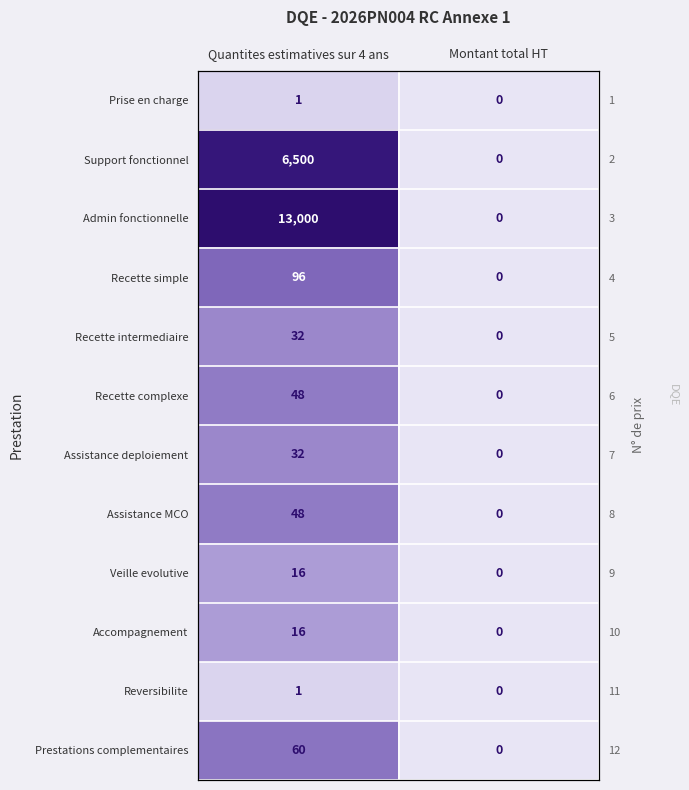

The value of Accompagnement at Quantites estimatives sur 4 ans is 2.8. True or false?

True